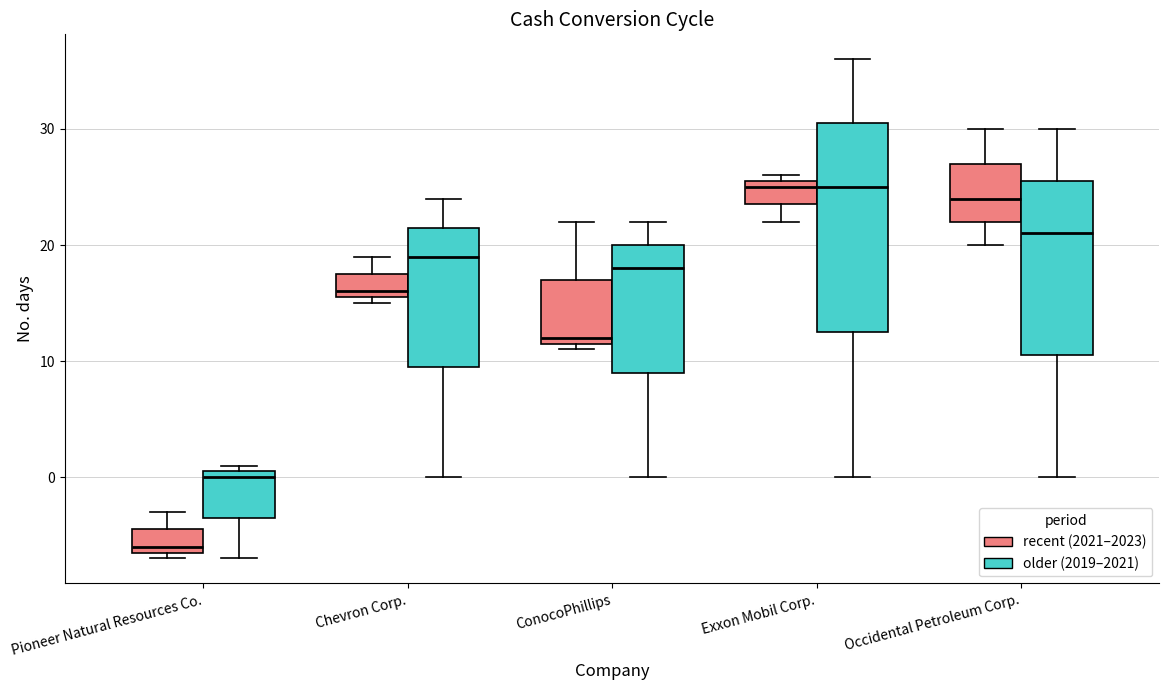

Reading left to right, read every box against the y-axis: the position of its median line, the range the box covers, and the ends of its whiskers. The values are not printed on the chart, so give them approximately, as read against the axis.

Pioneer Natural Resources Co. (recent (2021–2023)): median -6 (just above the box's lower edge), box -6 to -4, whiskers -7 to -3
Pioneer Natural Resources Co. (older (2019–2021)): median 0, box -3 to 1, whiskers -7 to 1 (just above the box's upper edge)
Chevron Corp. (recent (2021–2023)): median 16 (just above the box's lower edge), box 16 to 18, whiskers 15 to 19
Chevron Corp. (older (2019–2021)): median 19, box 10 to 22, whiskers 0 to 24
ConocoPhillips (recent (2021–2023)): median 12 (just above the box's lower edge), box 12 to 17, whiskers 11 to 22
ConocoPhillips (older (2019–2021)): median 18, box 9 to 20, whiskers 0 to 22
Exxon Mobil Corp. (recent (2021–2023)): median 25, box 24 to 26, whiskers 22 to 26 (just above the box's upper edge)
Exxon Mobil Corp. (older (2019–2021)): median 25, box 13 to 31, whiskers 0 to 36
Occidental Petroleum Corp. (recent (2021–2023)): median 24, box 22 to 27, whiskers 20 to 30
Occidental Petroleum Corp. (older (2019–2021)): median 21, box 11 to 26, whiskers 0 to 30